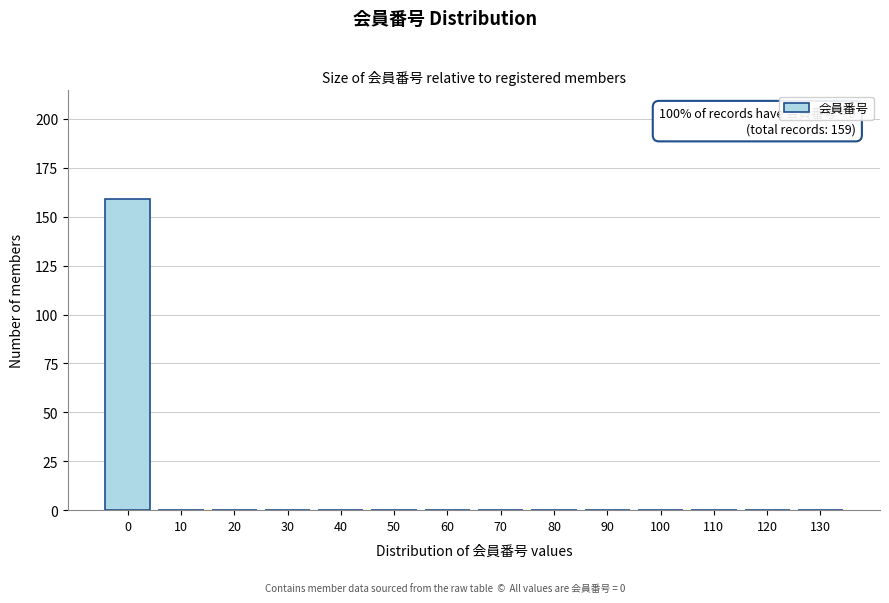

Reading right to left, list all the values displayed in this chart.

130=0	120=0	110=0	100=0	90=0	80=0	70=0	60=0	50=0	40=0	30=0	20=0	10=0	0=159